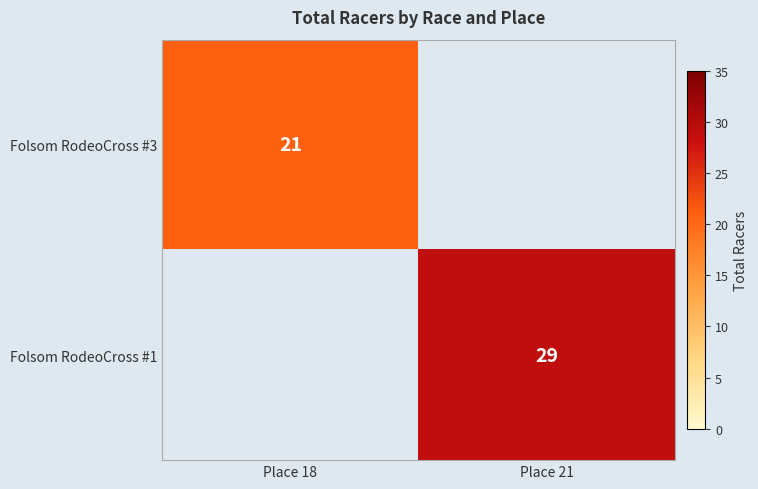

True or false: Folsom RodeoCross #1 has a value of 29 at Place 21.

True